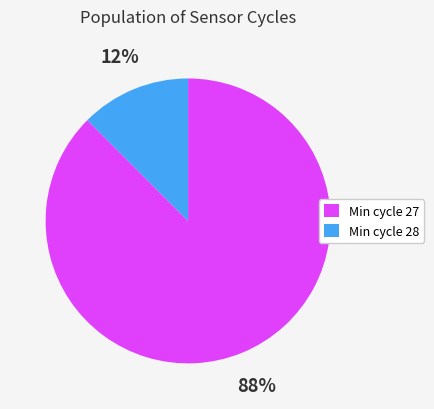

The Min cycle 28 slice represents 24% of the pie. True or false?

False